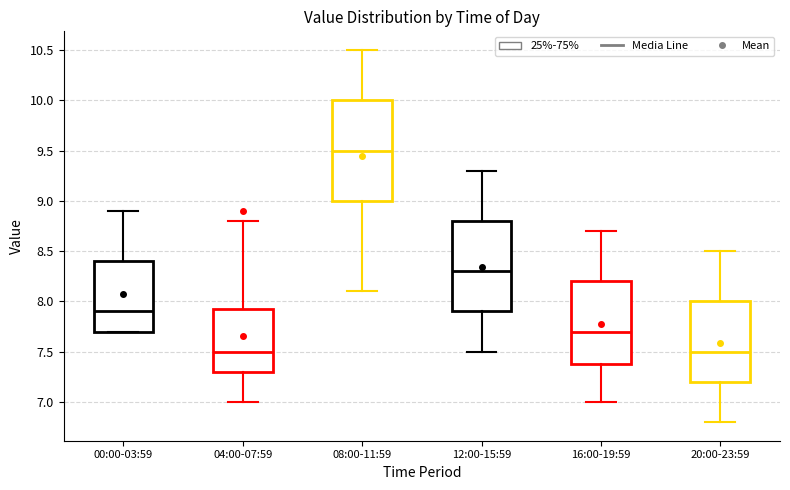

Reading left to right, read every box against the y-axis: the position of its median line, the range the box covers, and the ends of its whiskers. The values are not printed on the chart, so give them approximately, as read against the axis.

00:00-03:59: median 7.90, box 7.70 to 8.40, whiskers 7.70 to 8.90
04:00-07:59: median 7.50, box 7.30 to 7.95, whiskers 7.00 to 8.80
08:00-11:59: median 9.50, box 9.00 to 10.00, whiskers 8.10 to 10.50
12:00-15:59: median 8.30, box 7.90 to 8.80, whiskers 7.50 to 9.30
16:00-19:59: median 7.70, box 7.40 to 8.20, whiskers 7.00 to 8.70
20:00-23:59: median 7.50, box 7.20 to 8.00, whiskers 6.80 to 8.50